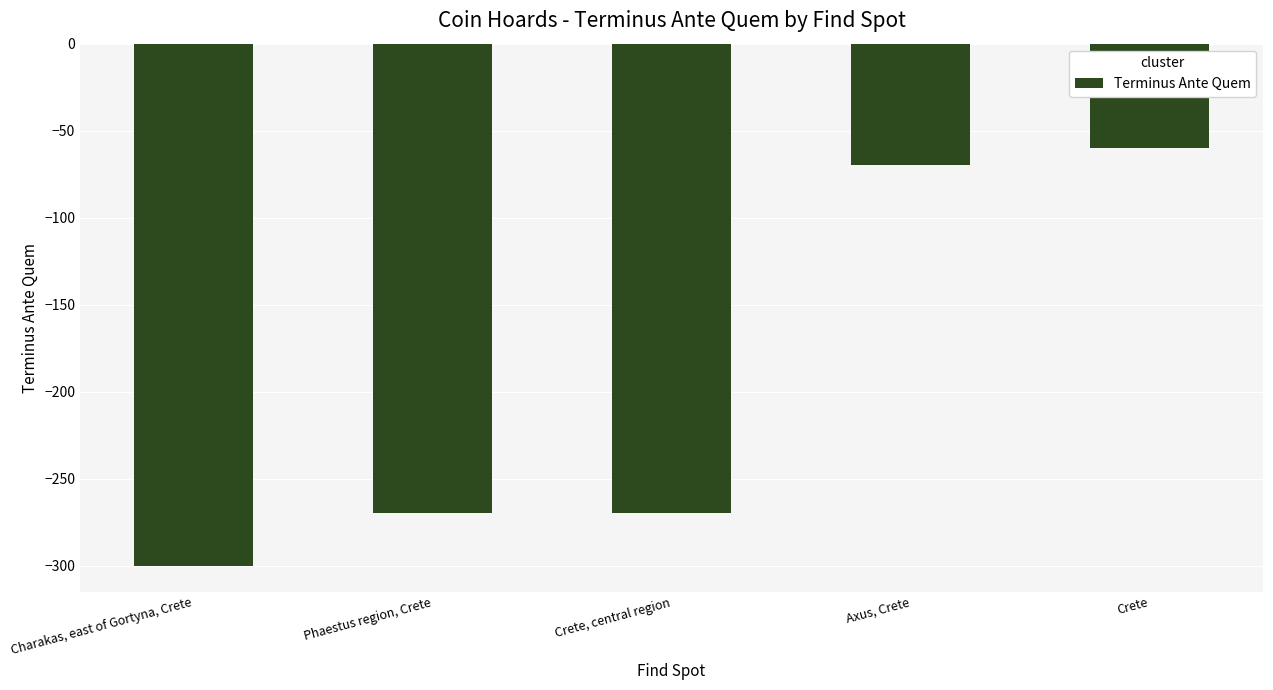

The chart shows a value of -300 at Charakas, east of Gortyna, Crete. True or false?

True